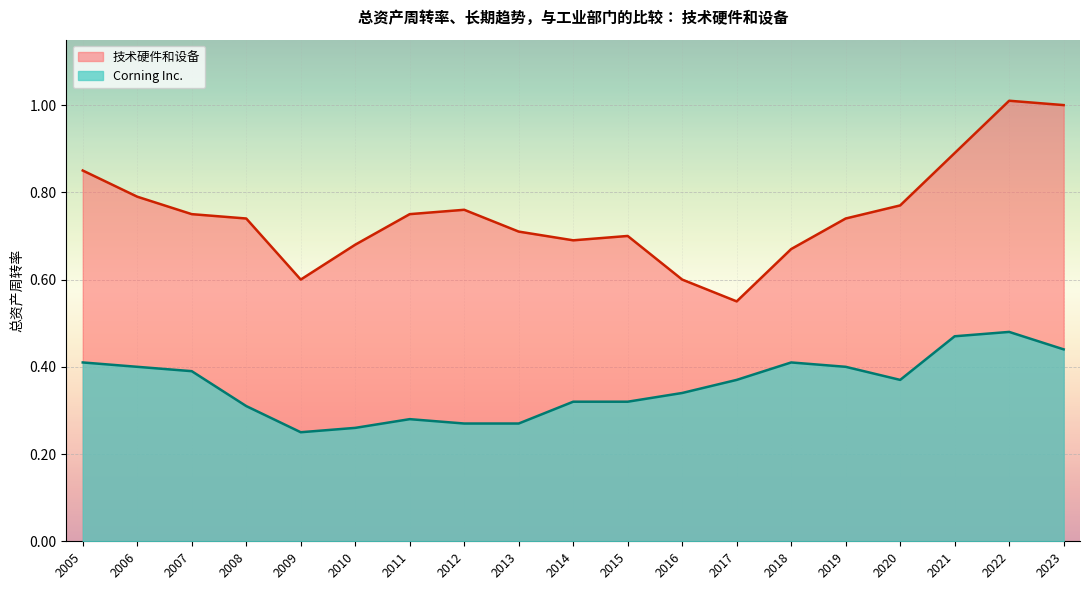

What is the sum of the Corning Inc. values at 2020 and 2012?

0.6